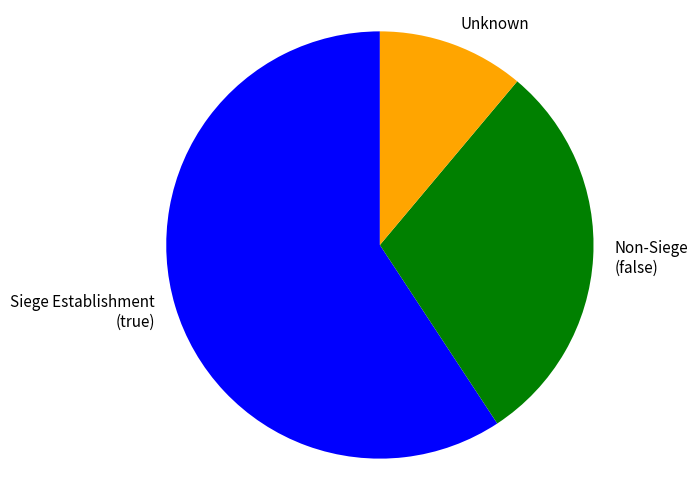

Which category has the smallest portion of the pie?

Unknown